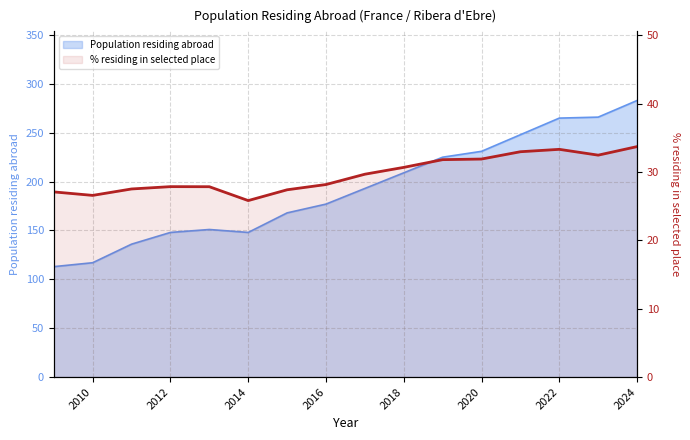

What is the ratio of the value at 2010 to the value at 12?

0.8